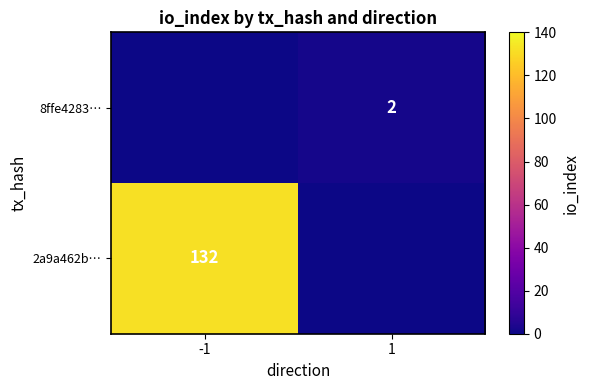

Which has a higher value, 1 or -1?

-1